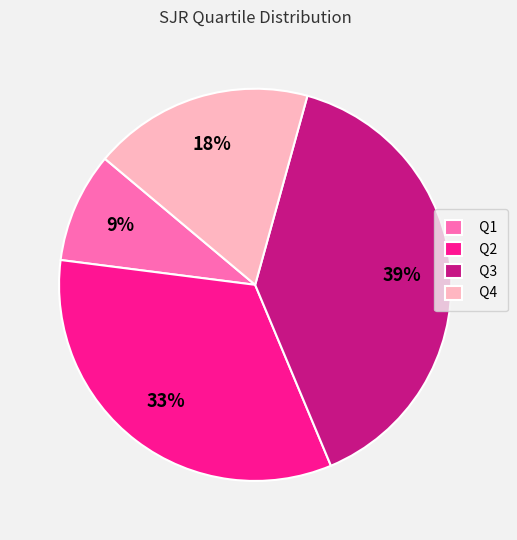

Rank the categories by value from highest to lowest.

Q3, Q2, Q4, Q1